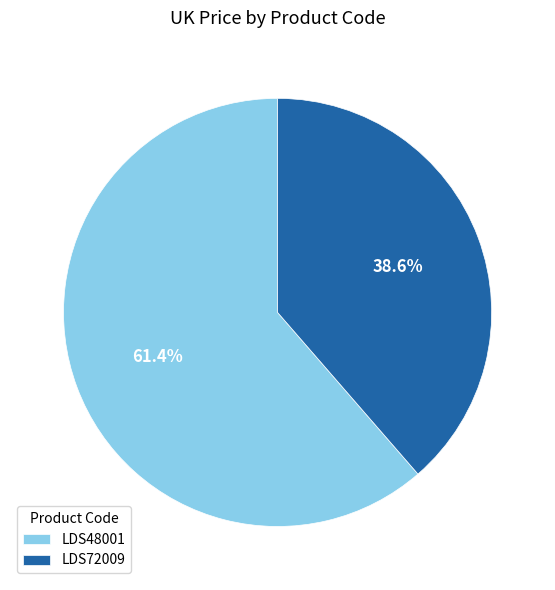

Is it true that LDS72009 is 39% of the pie?

True